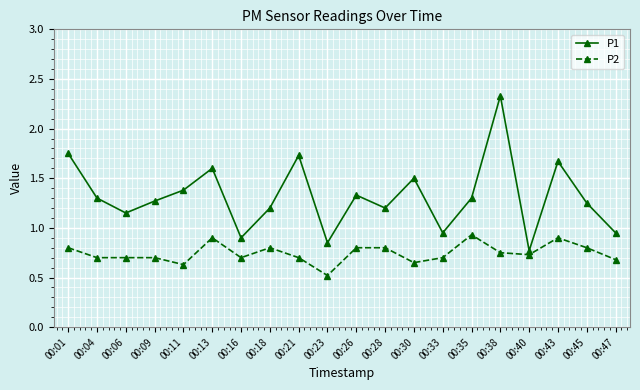

Which series has the widest spread of values?

P1